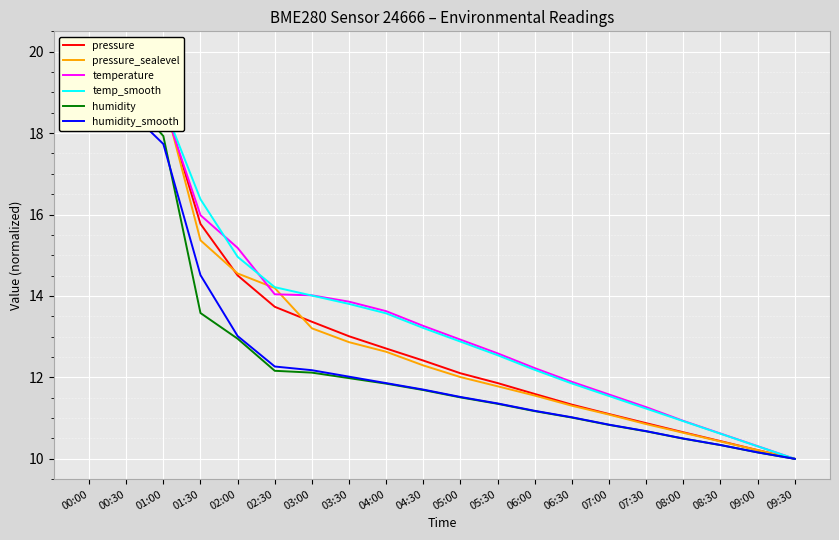

Reading right to left, what are all the values shown in this chart?

pressure: 10.0	10.2	10.4	10.7	10.9	11.1	11.3	11.6	11.9	12.1	12.4	12.7	13.0	13.4	13.7	14.5	15.8	18.8	20.0	19.3
pressure_sealevel: 10.0	10.2	10.4	10.6	10.9	11.1	11.3	11.6	11.8	12.0	12.3	12.6	12.9	13.2	14.2	14.6	15.4	18.9	20.0	19.7
temperature: 10.0	10.3	10.6	10.9	11.3	11.6	11.9	12.2	12.6	12.9	13.3	13.6	13.9	14.0	14.0	15.2	16.0	18.7	19.6	20.0
temp_smooth: 10.0	10.3	10.6	10.9	11.2	11.5	11.9	12.2	12.5	12.9	13.2	13.6	13.8	14.0	14.2	15.0	16.4	18.7	19.5	20.0
humidity: 10.0	10.2	10.3	10.5	10.7	10.8	11.0	11.2	11.4	11.5	11.7	11.8	12.0	12.1	12.2	13.0	13.6	17.9	19.0	20.0
humidity_smooth: 10.0	10.2	10.3	10.5	10.7	10.8	11.0	11.2	11.4	11.5	11.7	11.9	12.0	12.2	12.3	13.0	14.5	17.7	18.6	20.0